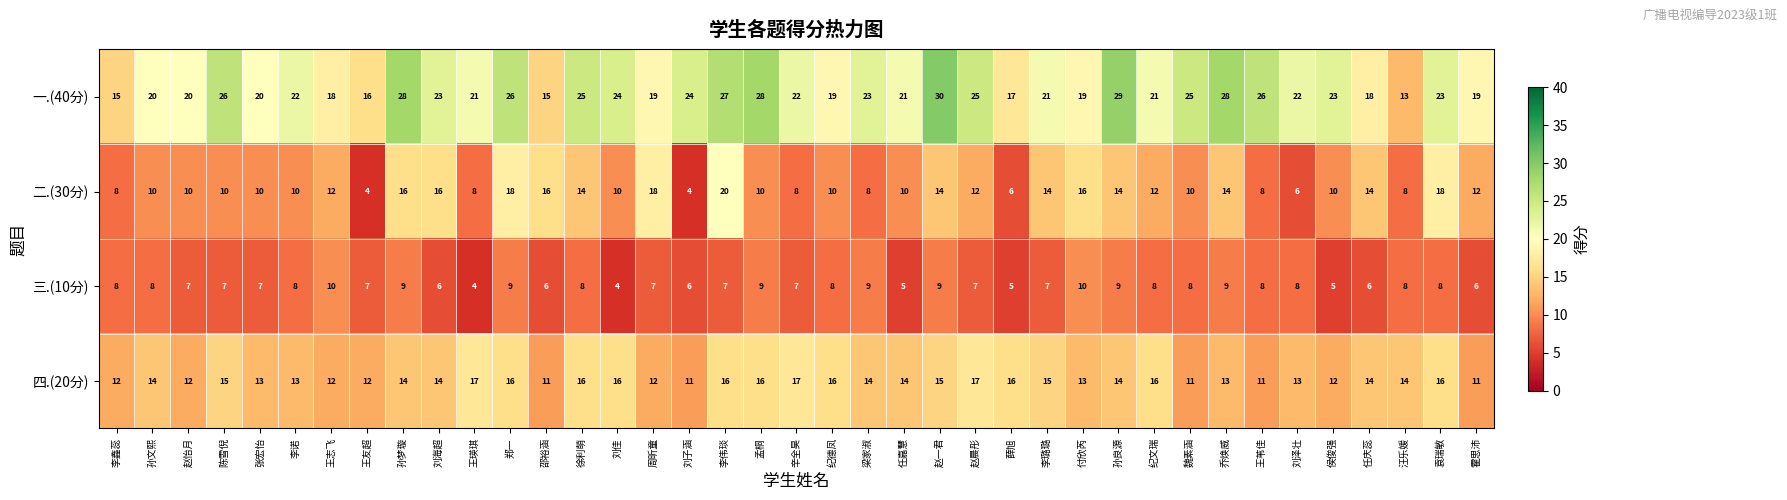

The value of 四.(20分) at 王苇佳 is 11. True or false?

True